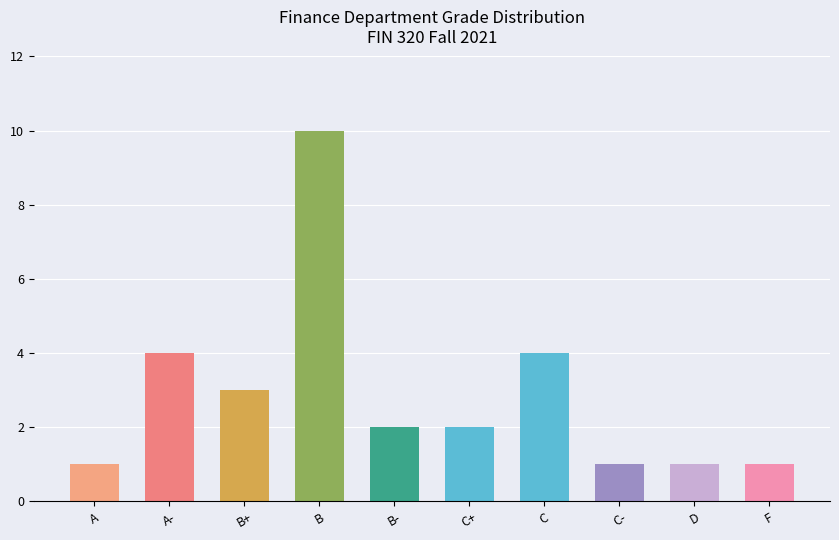

What value does the data have at C?

4